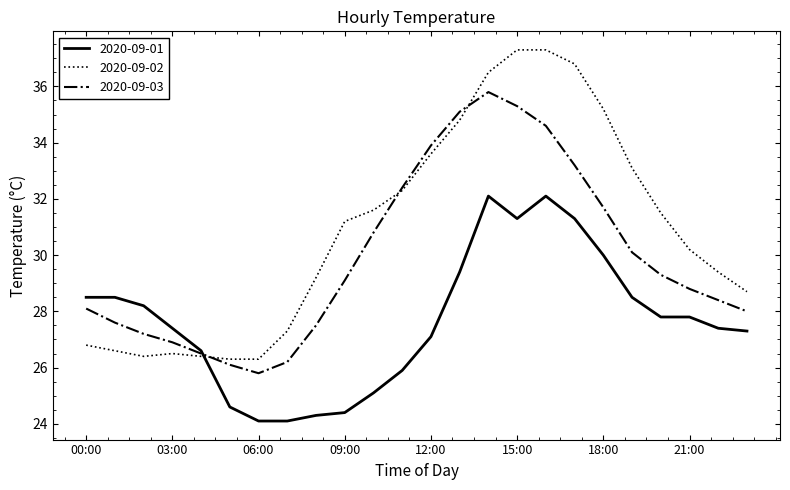

Rank the series by their average value, from lowest to highest.

2020-09-01, 2020-09-03, 2020-09-02